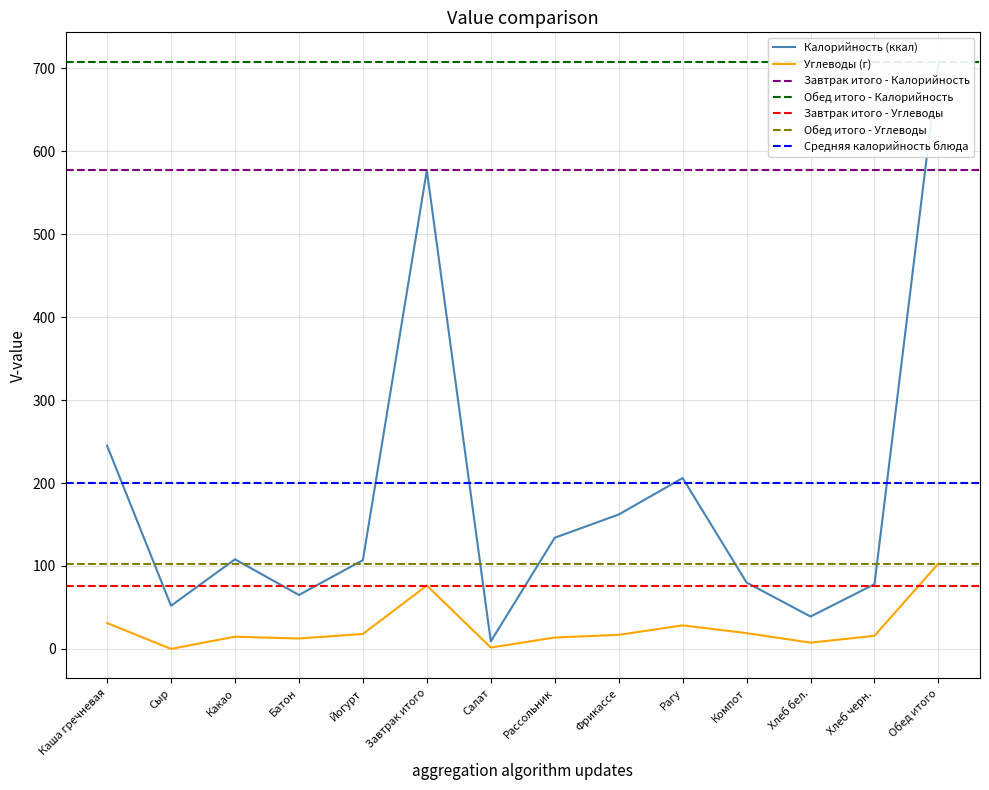

How many categories are shown in the chart?

14